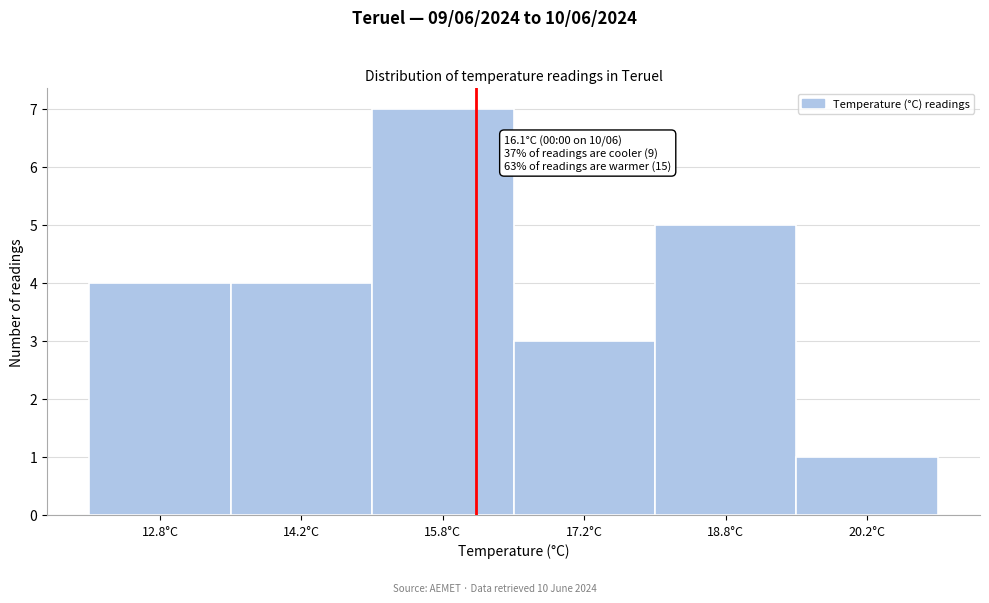

Over which range of the x-axis is the bar tallest?

15.0 to 16.5